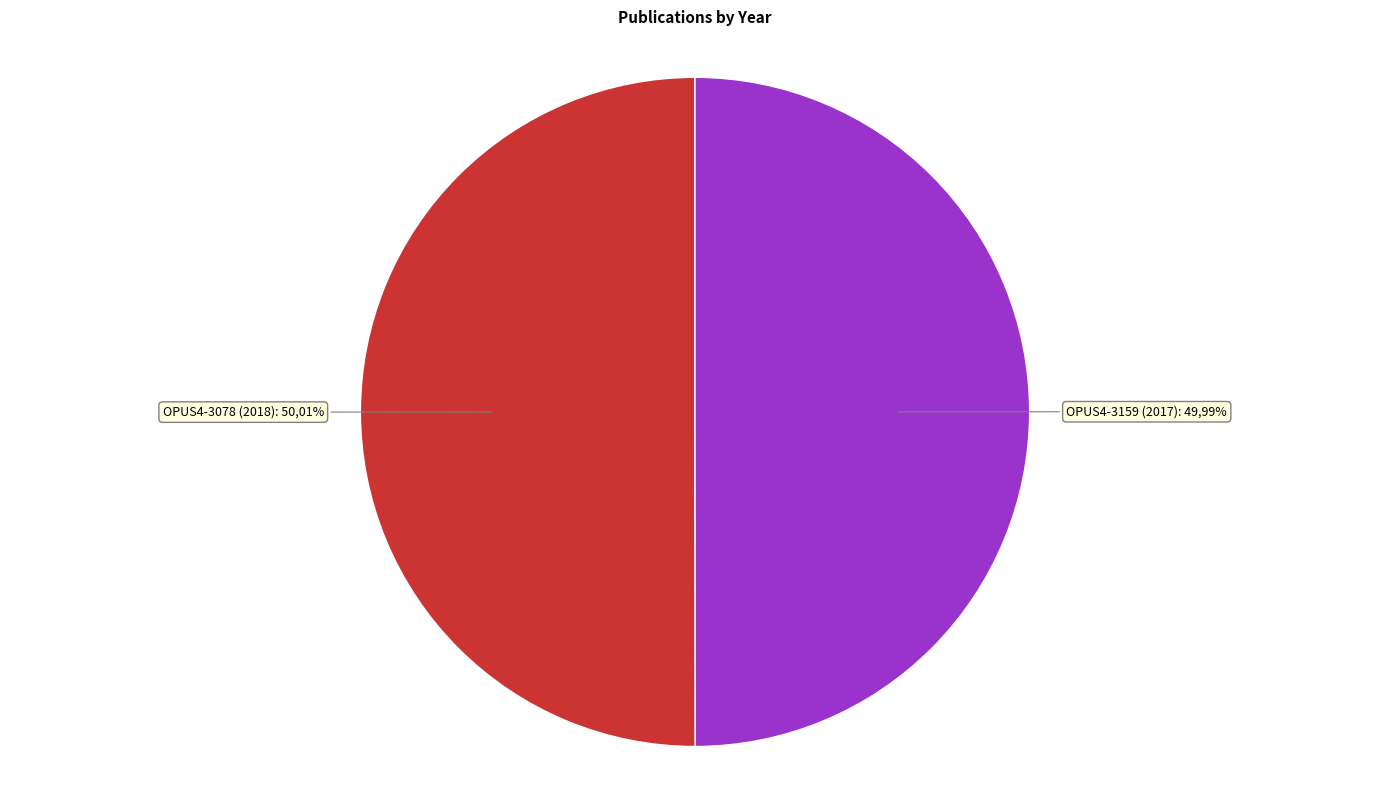

To the nearest percent, what is the average slice percentage?

50%